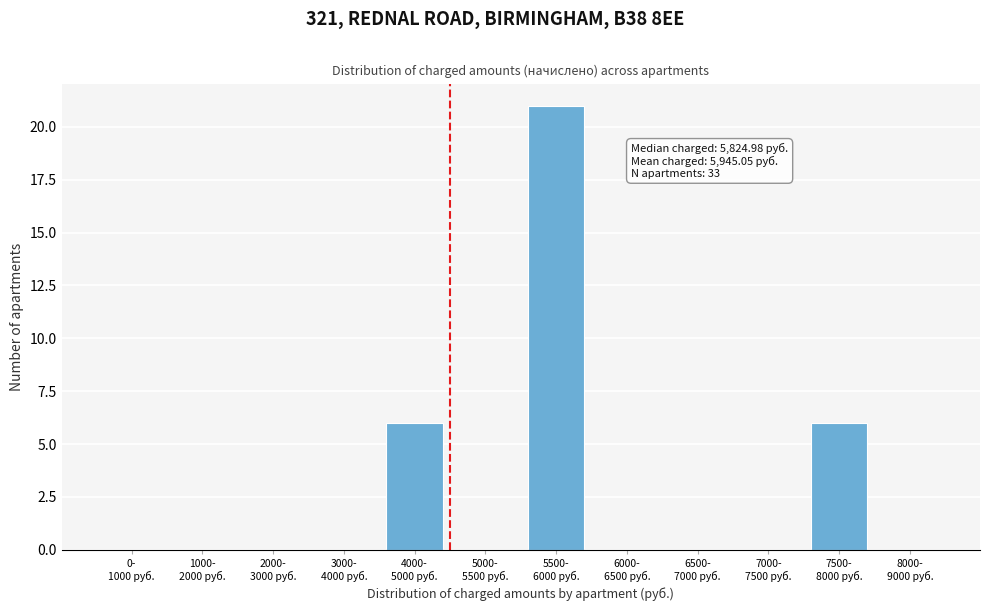

What is the greatest value displayed?

21